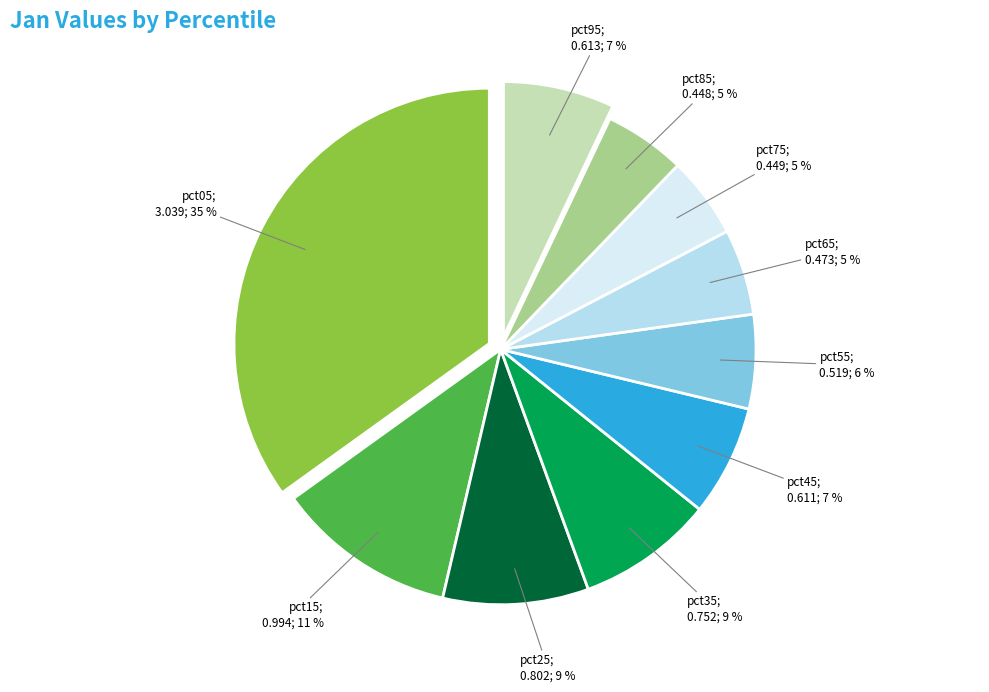

To the nearest percent, what is the average slice percentage?

10%